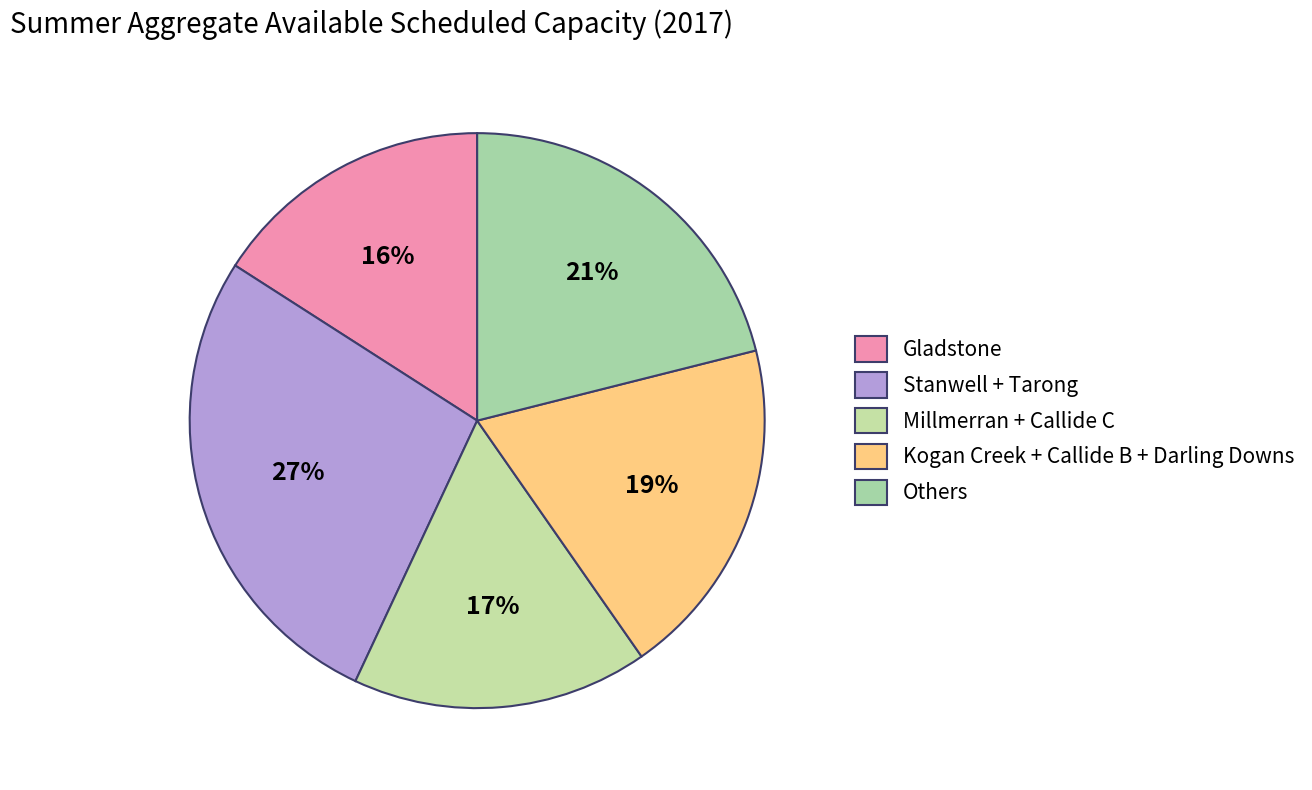

How many segments does this pie chart have?

5